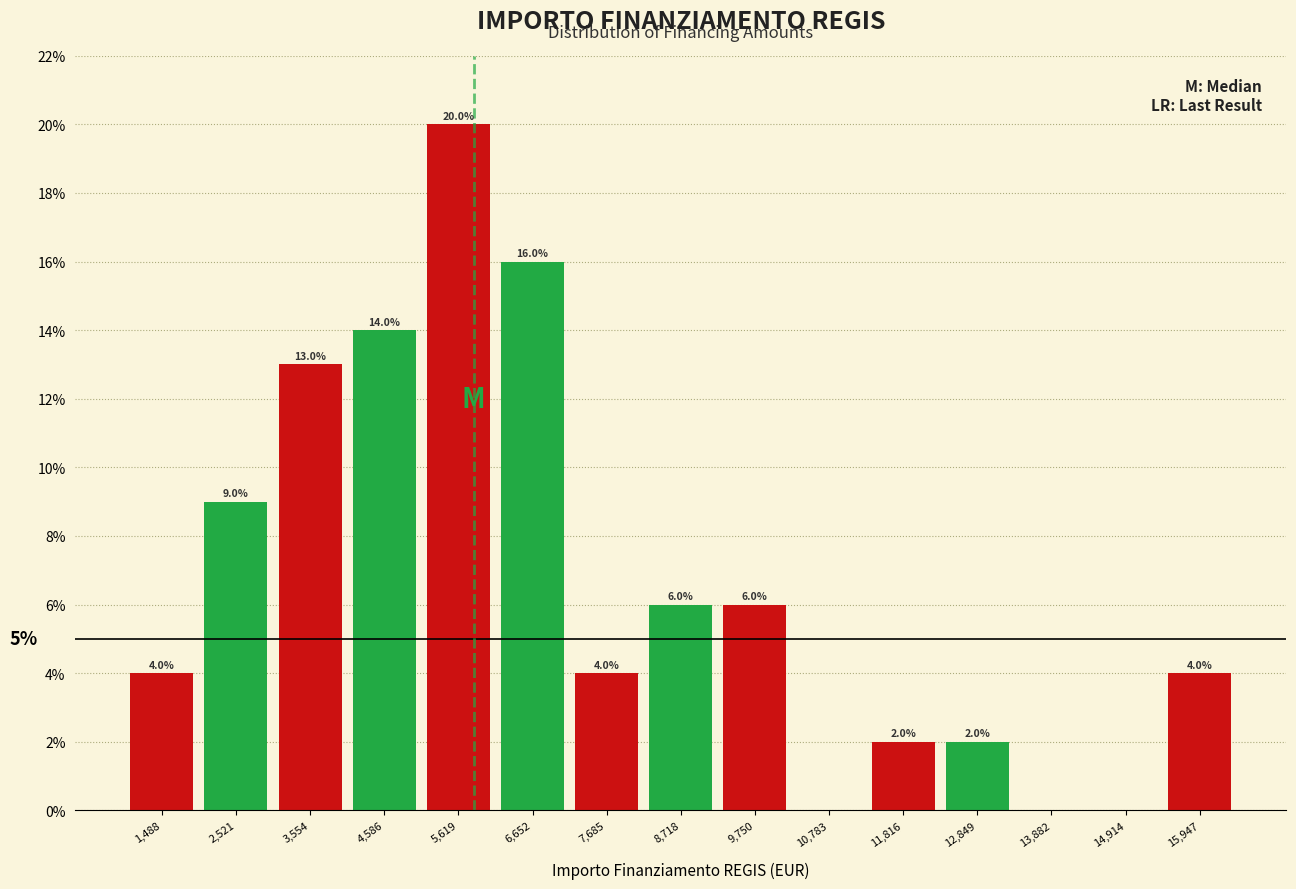

Over which range of the x-axis is the bar tallest?

5200 to 6200